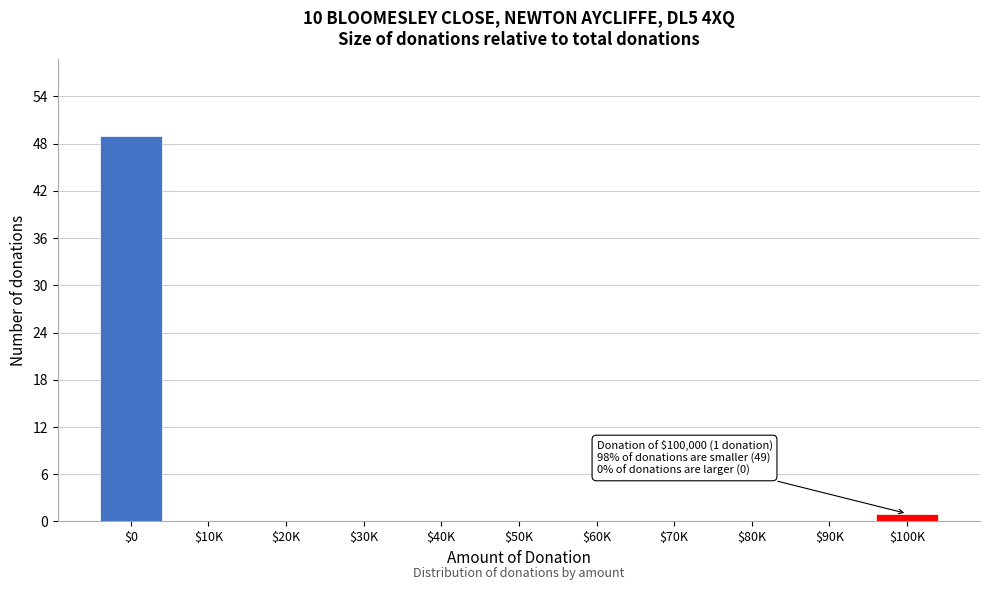

What is the sum of all values?

50